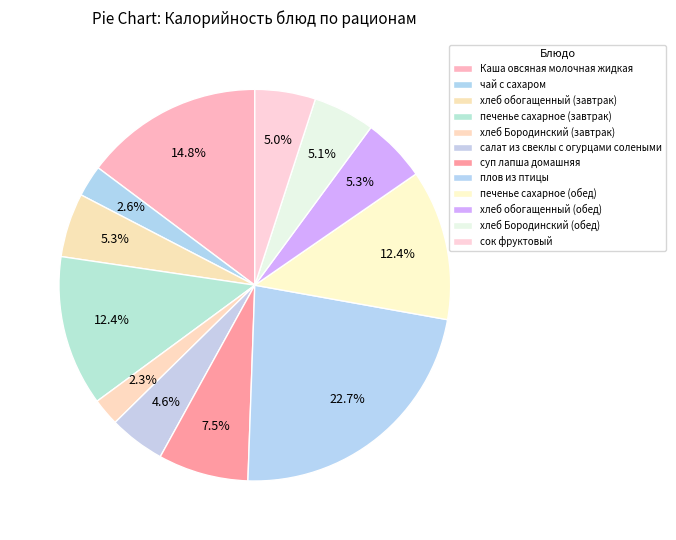

Count the number of slices in the pie.

12